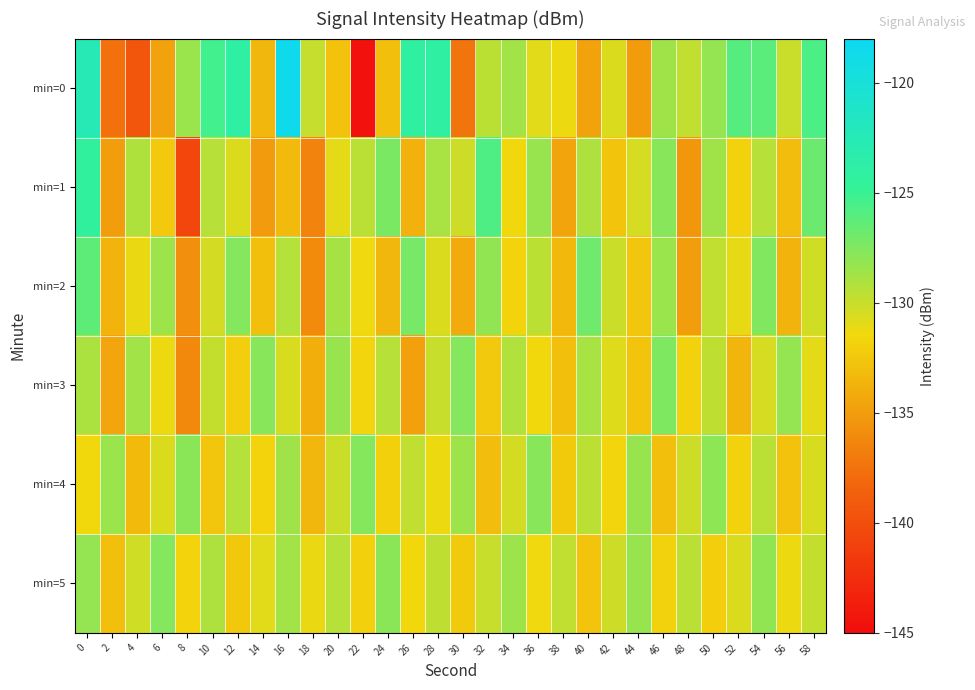

Which category has the lowest value across all series?

22